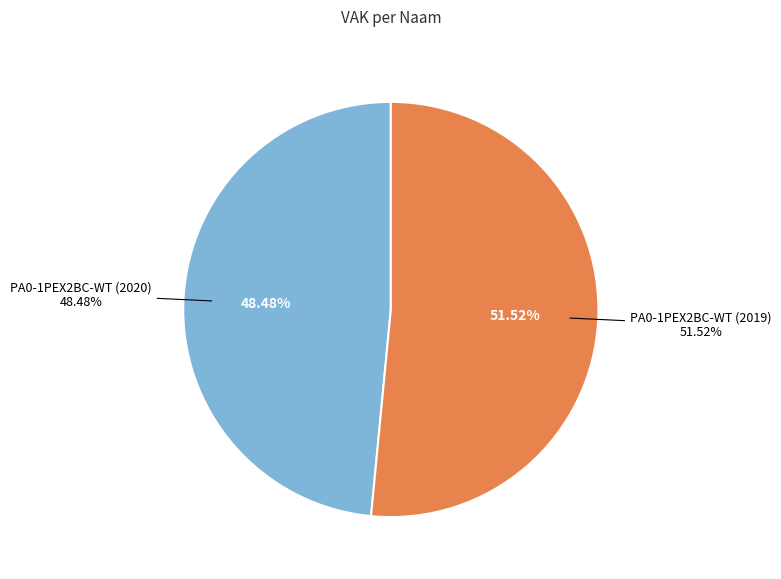

What percentage do PA0-1PEX2BC-WT (2020) and PA0-1PEX2BC-WT (2019) together represent?

100.0%